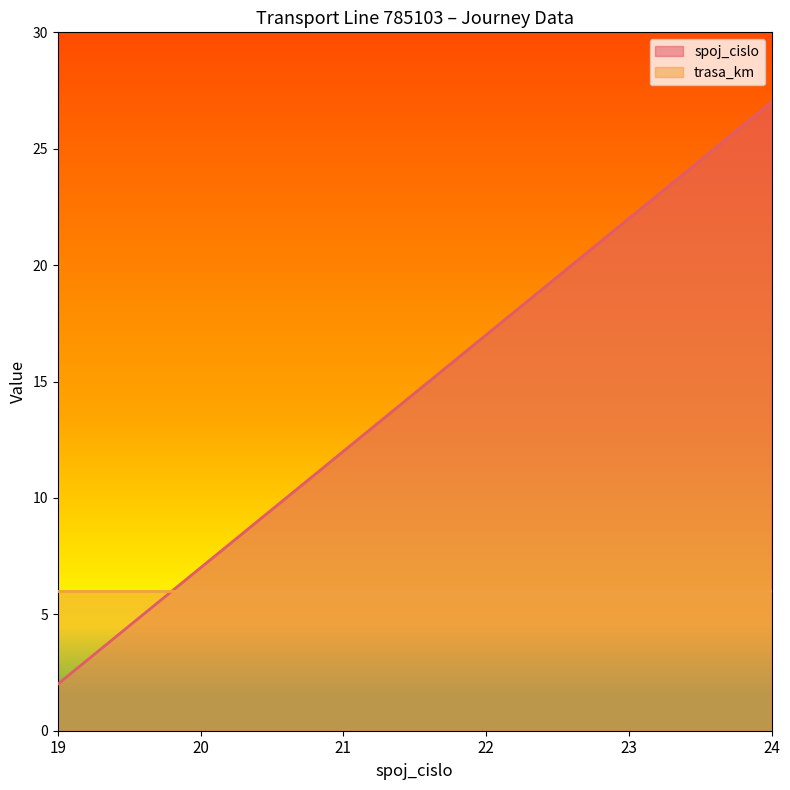

What is the ratio of the value at 19 to the value at 20?

0.3